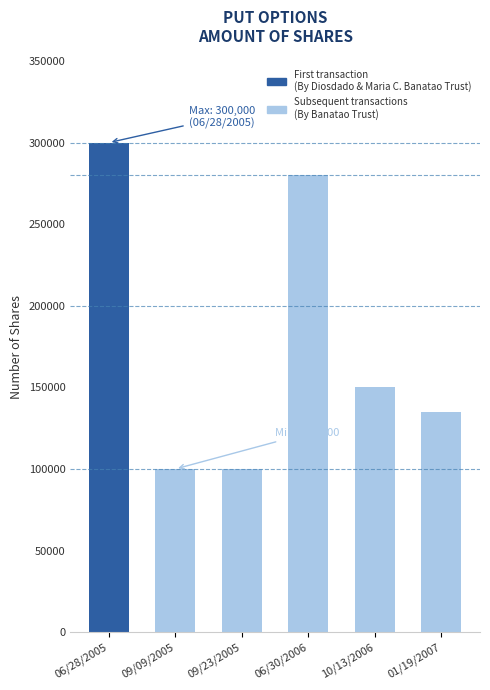

The chart shows a value of 100000 at 09/09/2005. True or false?

True